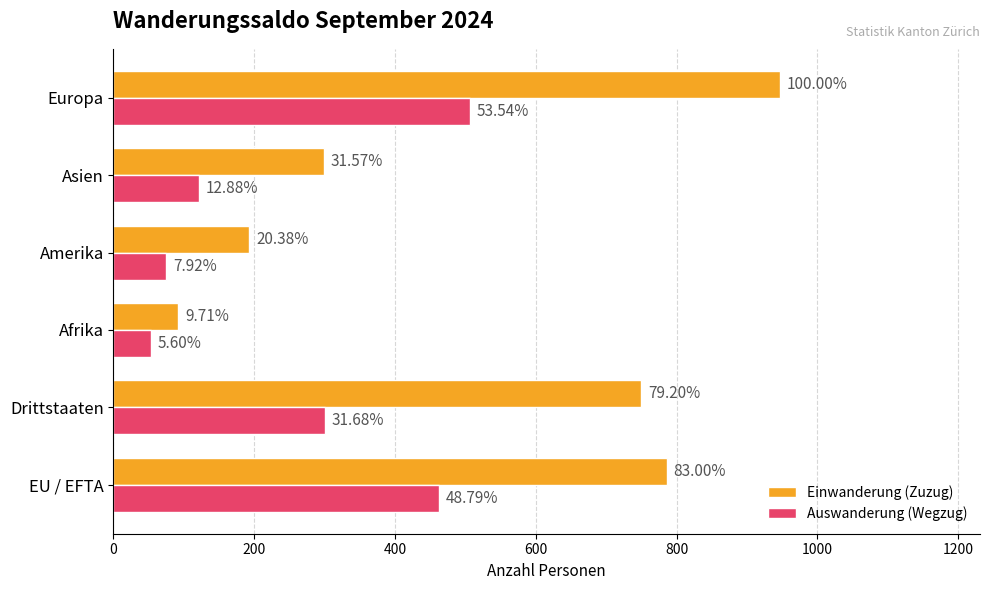

What are all the series names shown in the legend?

Einwanderung (Zuzug), Auswanderung (Wegzug)